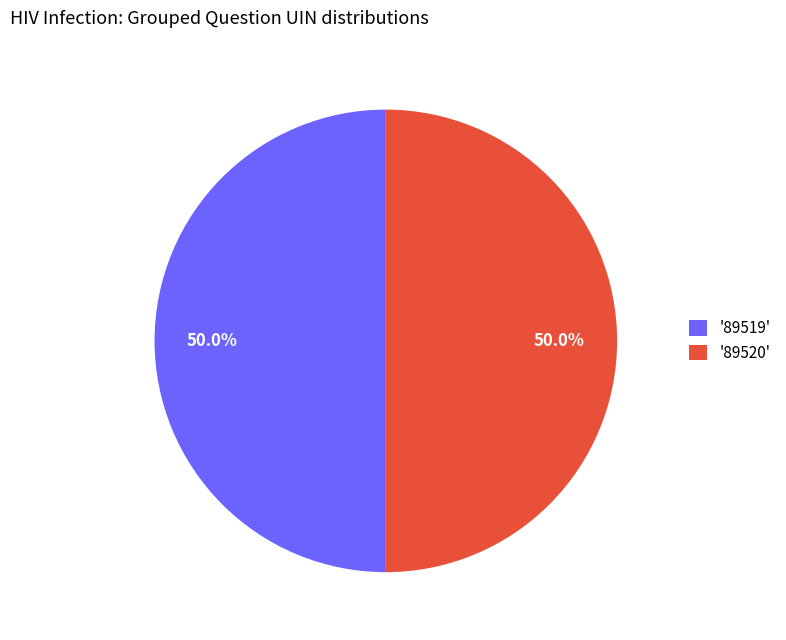

Do '89519' and '89520' together represent more than half of the pie?

Yes